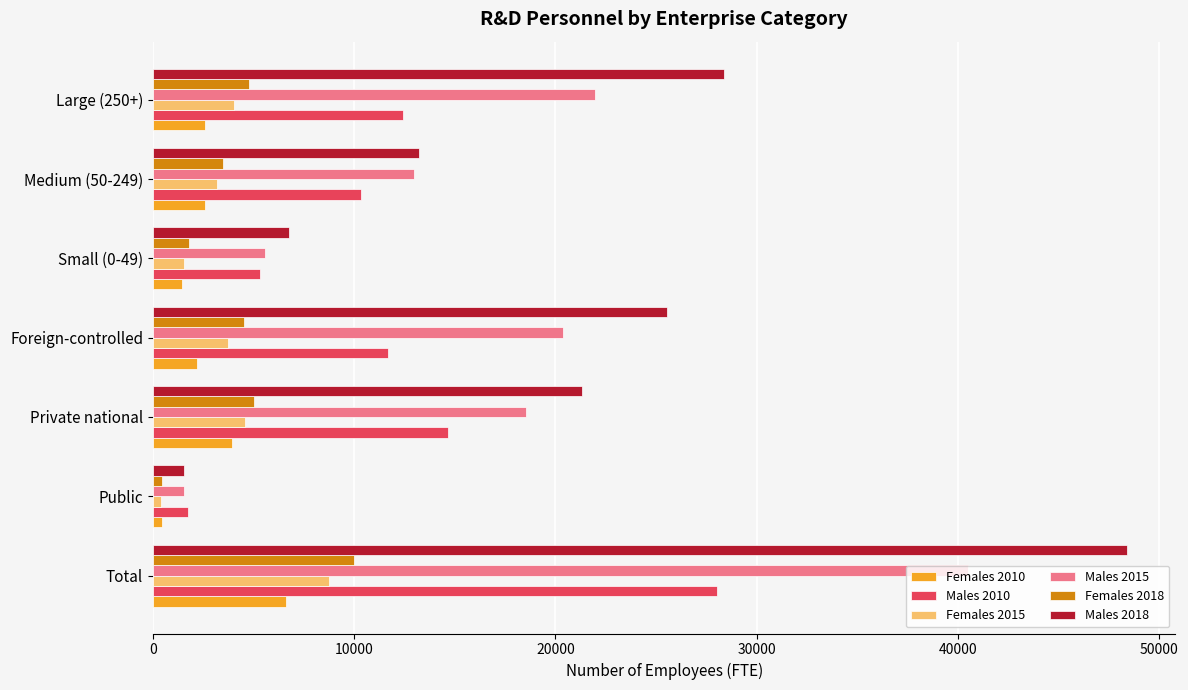

What is the total value across all series at Private national?

68074.9